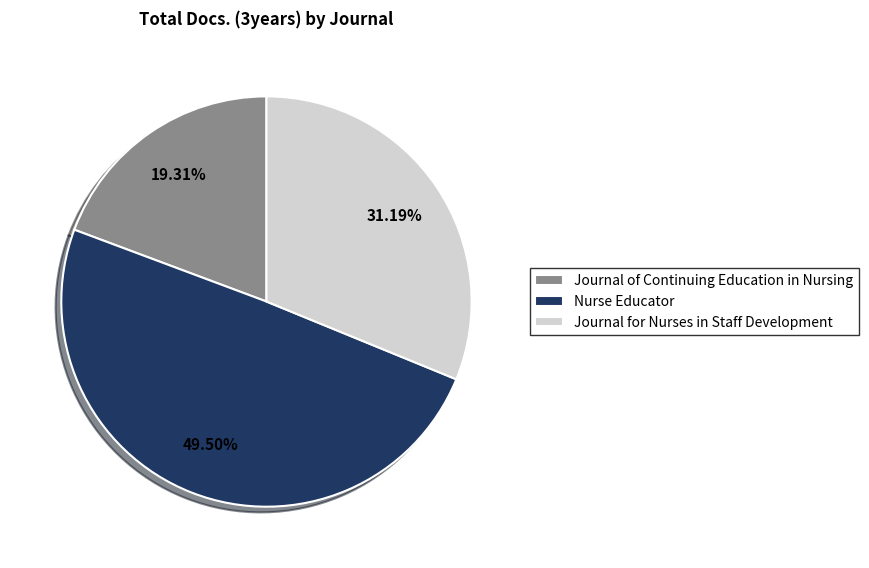

To the nearest percent, what is the difference between the largest and smallest slice percentages?

30%